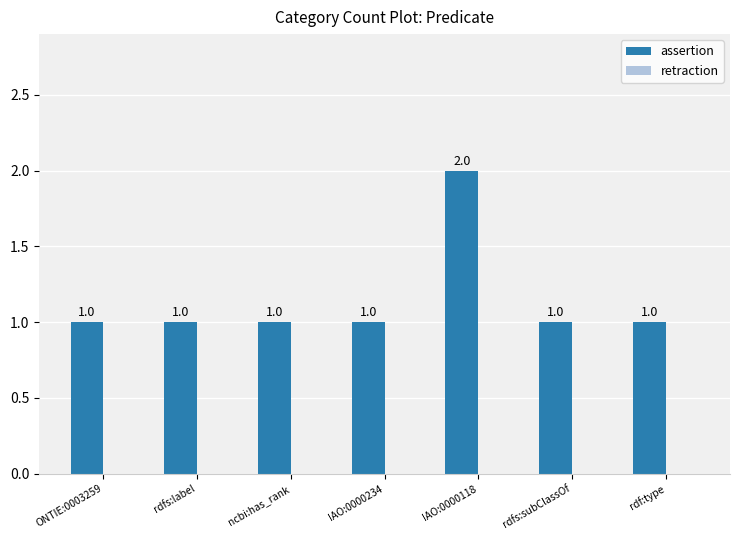

What is the sum of all values?

8